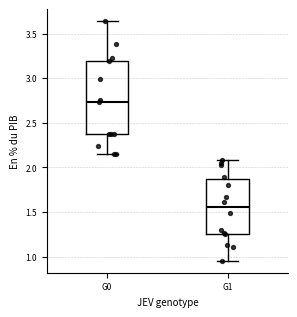

Which box is the tallest, from its lower edge to its upper edge?

G0